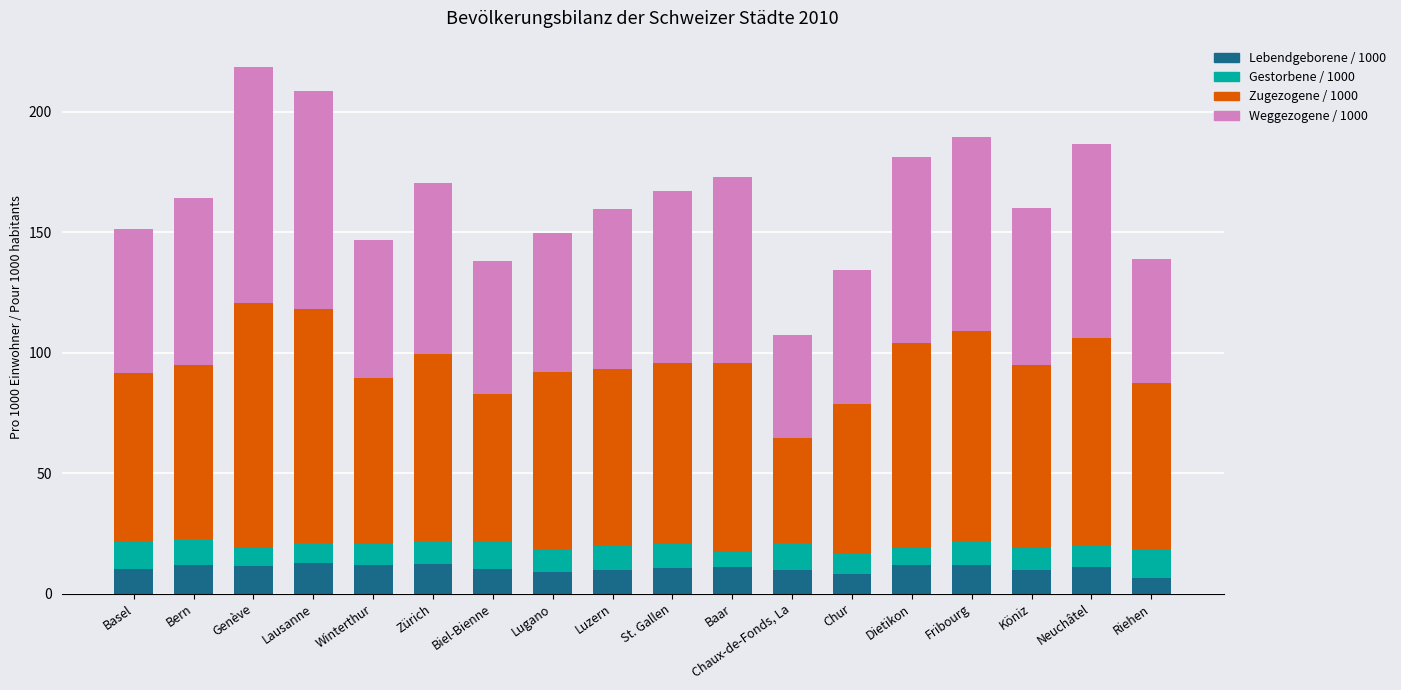

What is the sum of the Lebendgeborene / 1000 values at Lugano and Luzern?

18.9